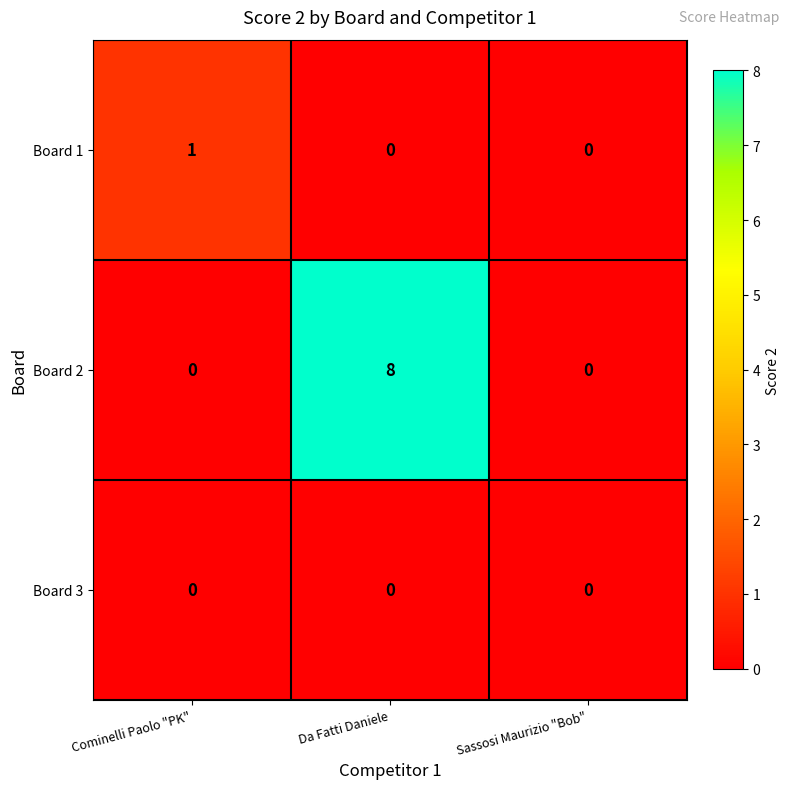

The value of Board 2 at Da Fatti Daniele is 3. True or false?

False